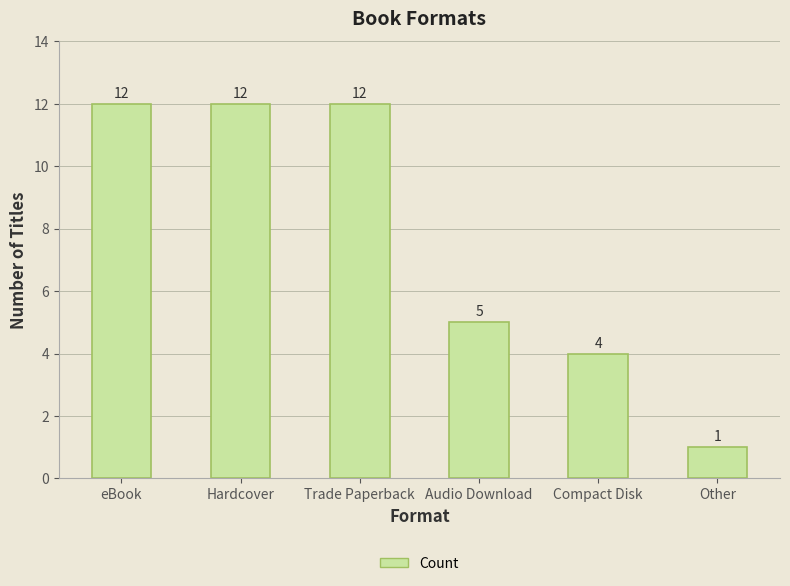

What is the sum of all values?

46